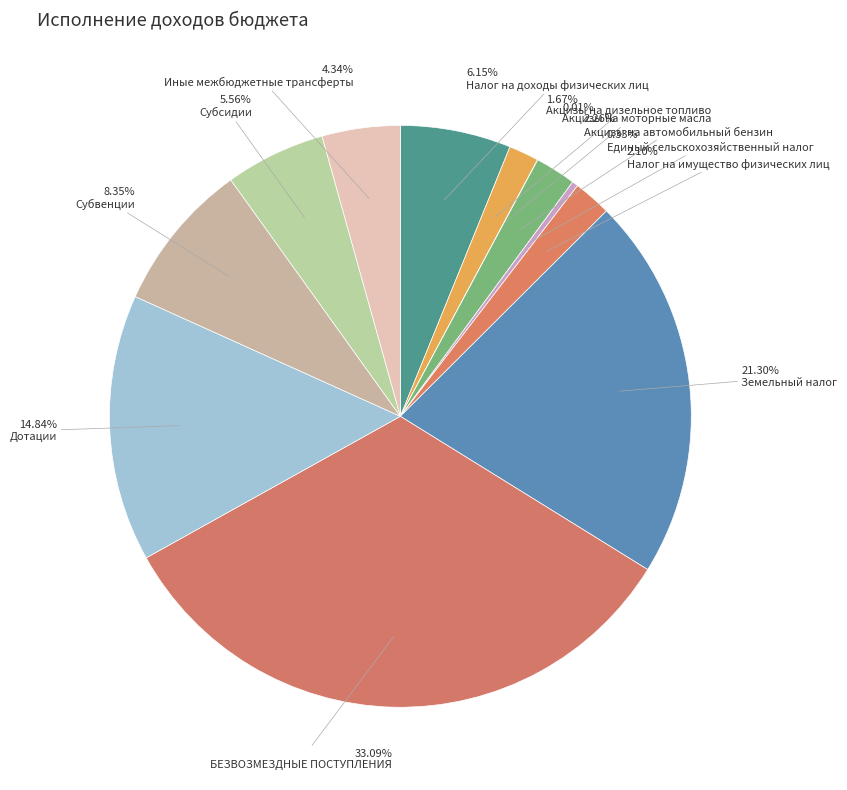

Which slice is the largest?

БЕЗВОЗМЕЗДНЫЕ ПОСТУПЛЕНИЯ